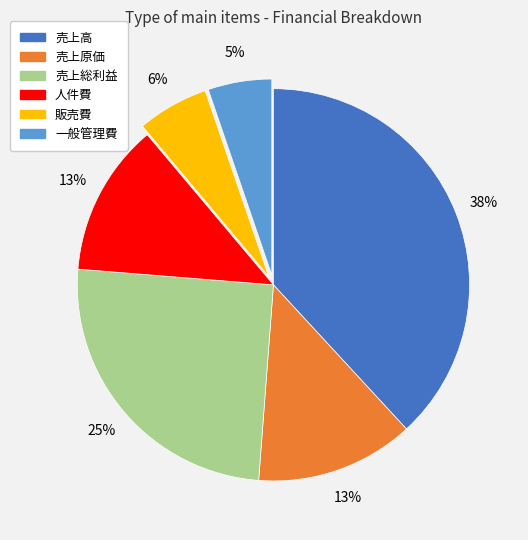

To the nearest percent, what is the difference between the largest and smallest slice percentages?

33%